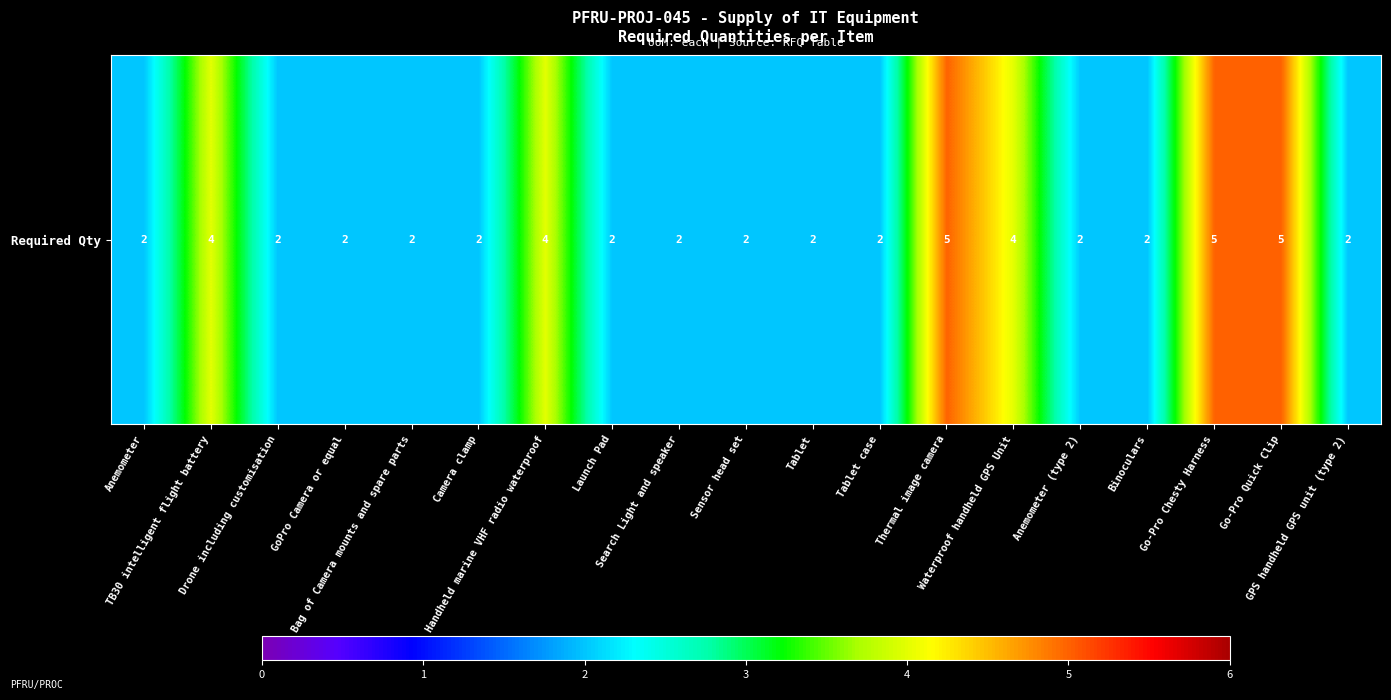

List the labels in order of value, largest first.

Thermal image camera, Go-Pro Chesty Harness, Go-Pro Quick Clip, TB30 intelligent flight battery, Handheld marine VHF radio waterproof, Waterproof handheld GPS Unit, Anemometer, Drone including customisation, GoPro Camera or equal, Bag of Camera mounts and spare parts, Camera clamp, Launch Pad, Search Light and speaker, Sensor head set, Tablet, Tablet case, Anemometer (type 2), Binoculars, GPS handheld GPS unit (type 2)